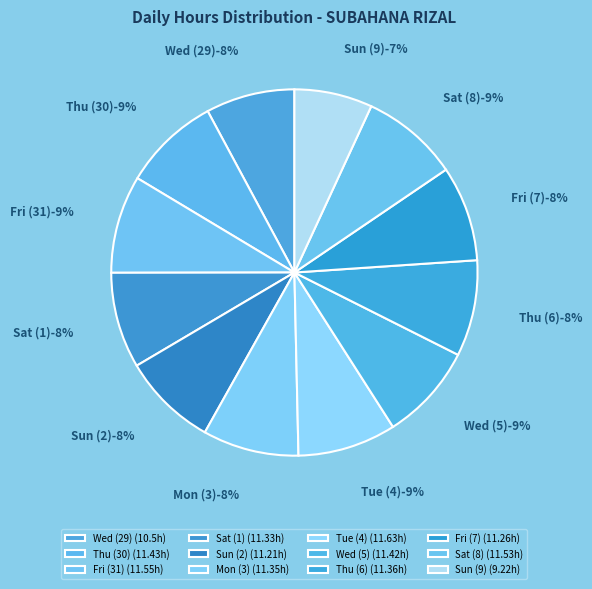

Rank the categories by value from highest to lowest.

Tue (4), Fri (31), Sat (8), Thu (30), Wed (5), Thu (6), Mon (3), Sat (1), Fri (7), Sun (2), Wed (29), Sun (9)